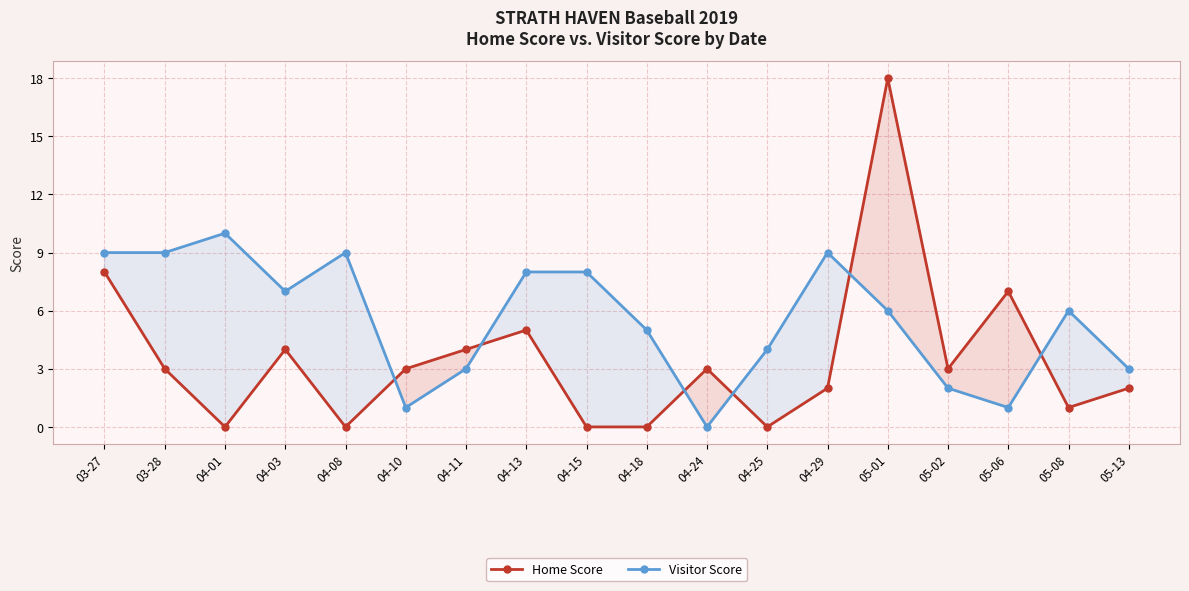

At which category does Home Score reach its first local peak?

04-03